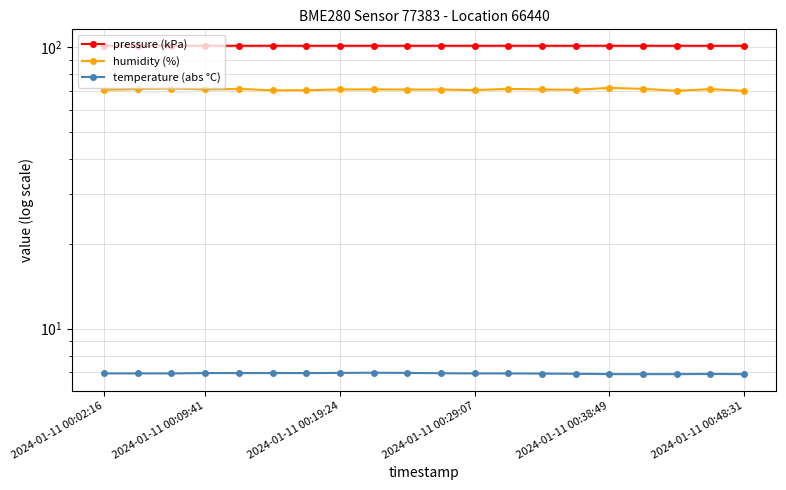

True or false: temperature (abs °C) and humidity (%) intersect in this chart.

False